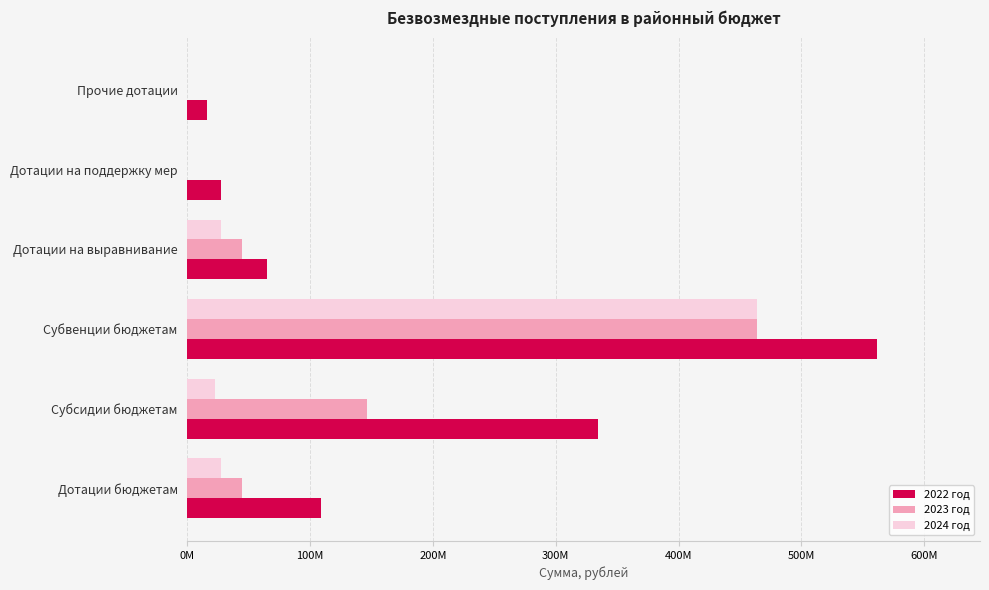

At which label is 2023 год closest to 231918201?

Субсидии бюджетам